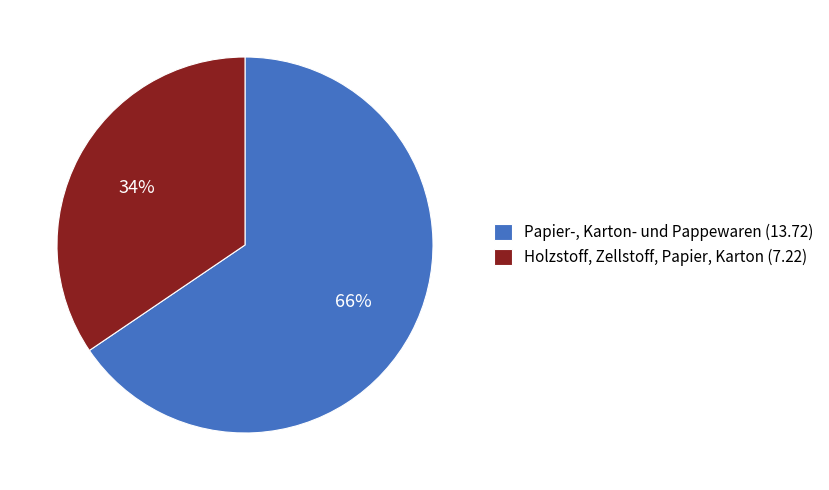

Rank the categories by value from lowest to highest.

Holzstoff, Zellstoff, Papier, Karton, Papier-, Karton- und Pappewaren